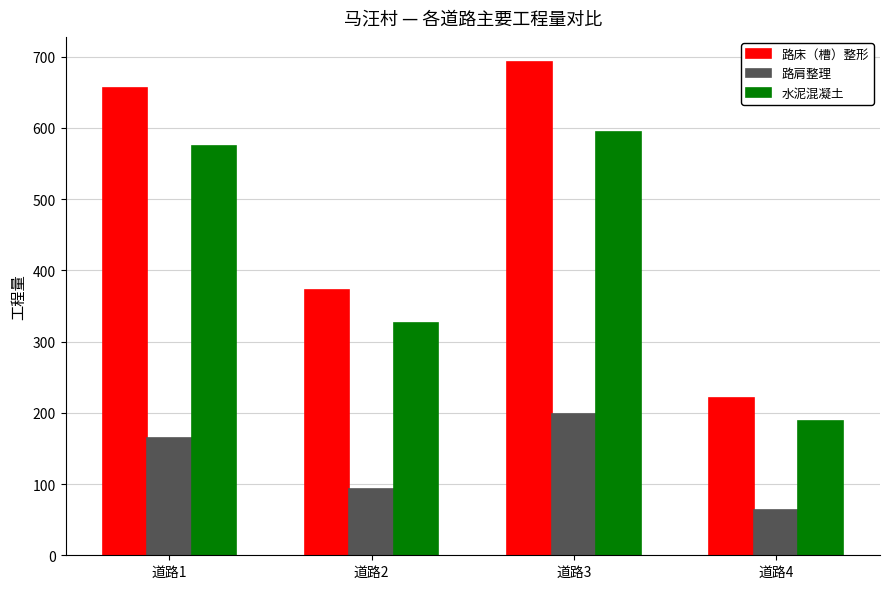

What is the total value across all series at 道路1?

1394.0